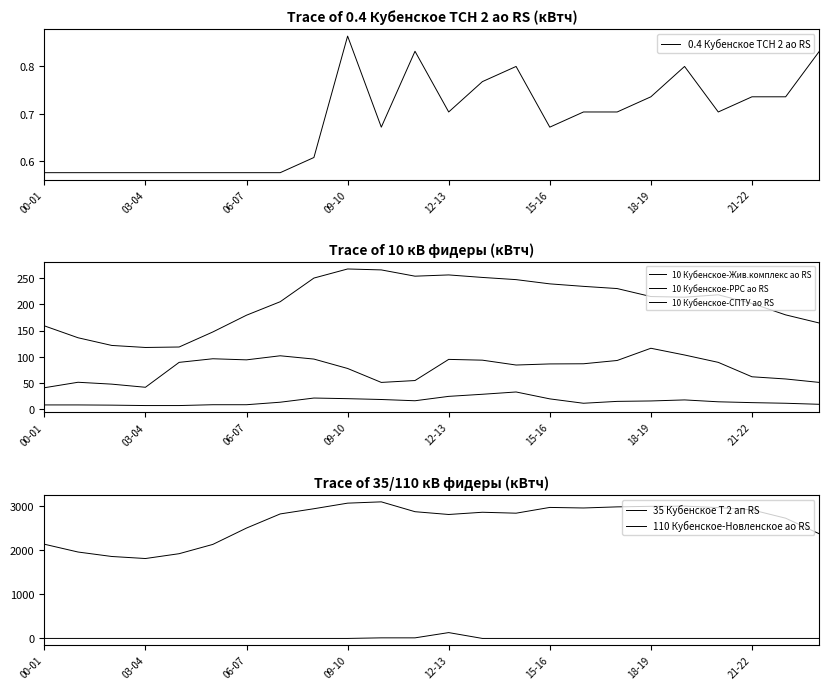

How many interior local peaks does the 110 Кубенское-Новленское ао RS series have?

1